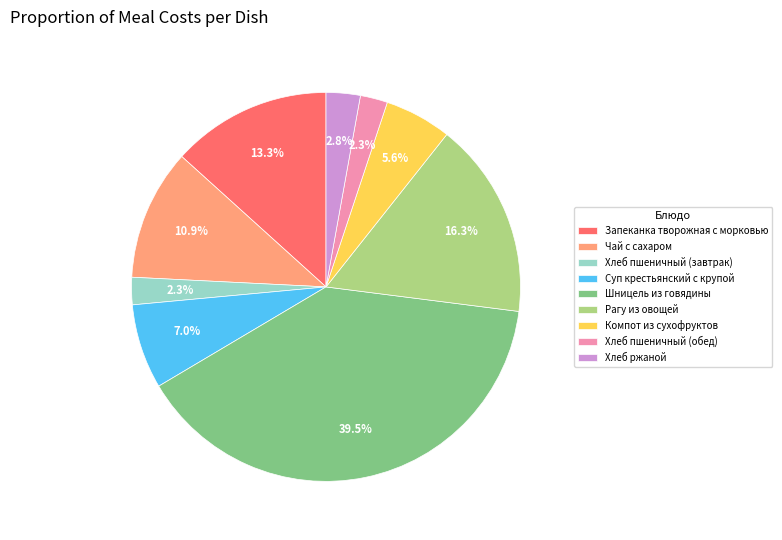

The Хлеб пшеничный (обед) slice represents 9% of the pie. True or false?

False